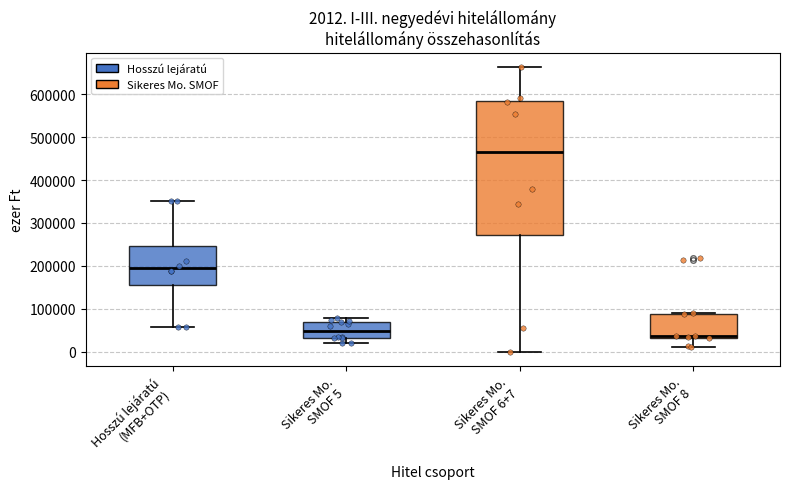

Which box has the highest median line?

Sikeres Mo. SMOF 6+7